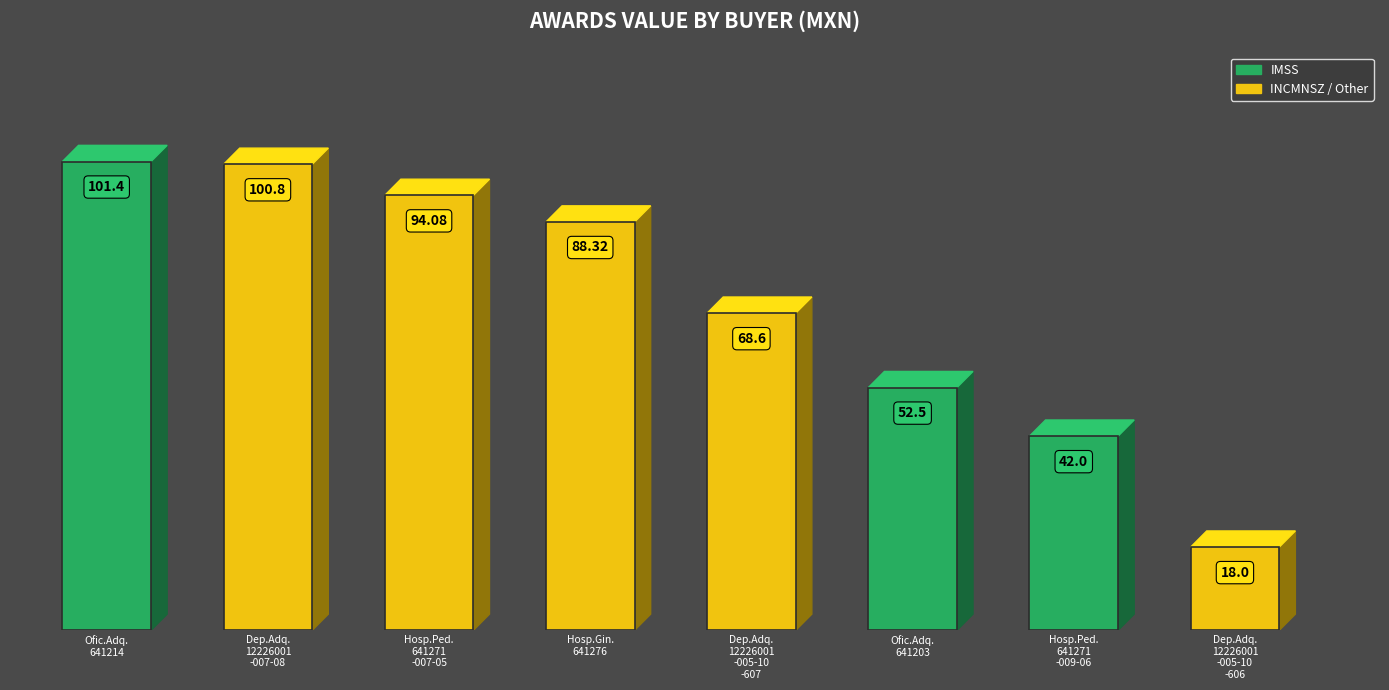

True or false: the data shows 29.3 at Dep.Adq.
12226001
-005-10
-607.

False